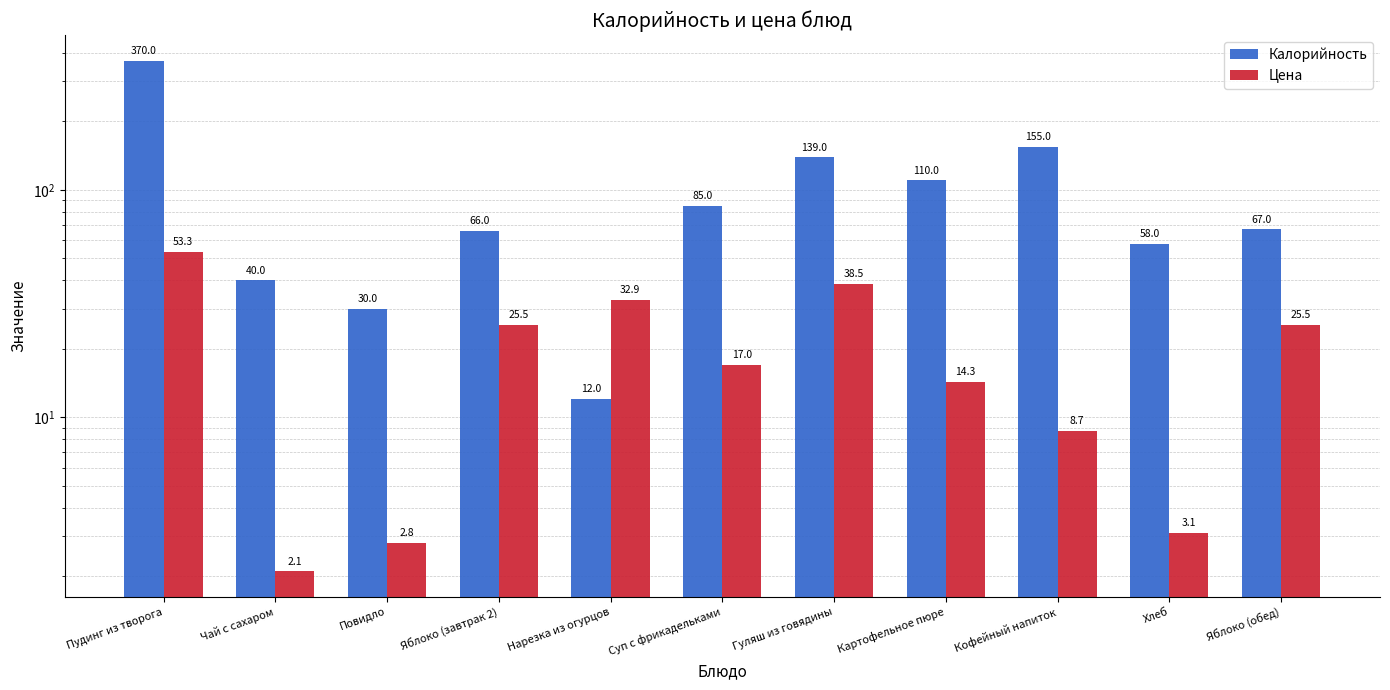

How many data points in Калорийность are above 67?

5